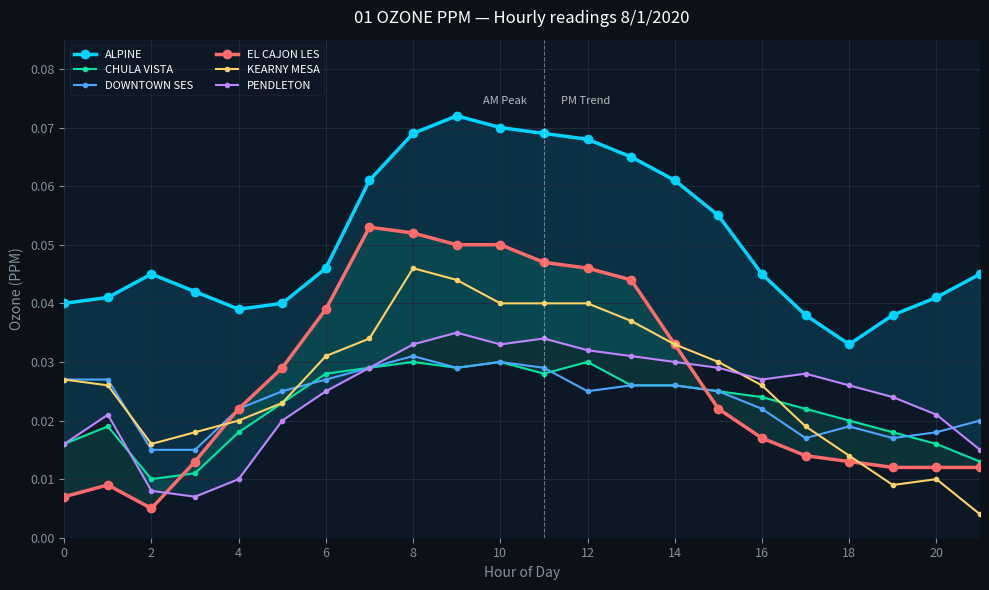

What is the total value across all series at 13?

0.2